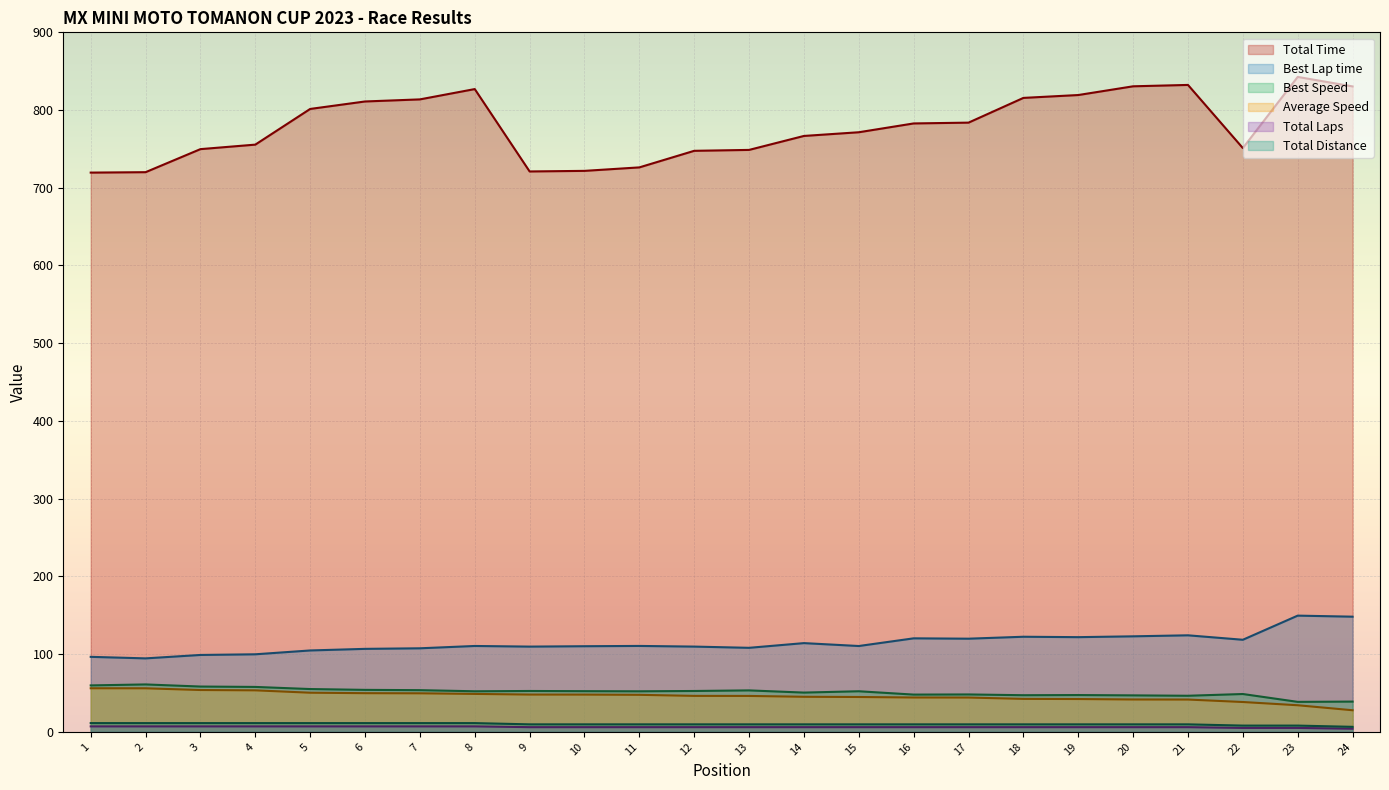

What is the minimum value shown in the chart?

4.0